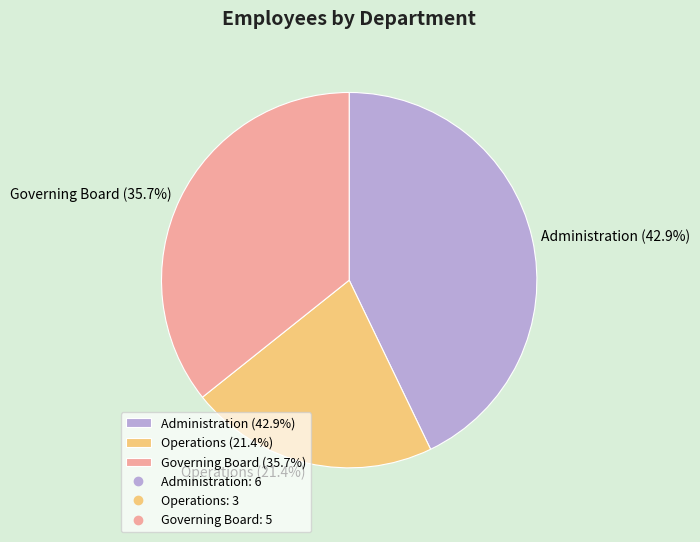

Which slice is the largest?

Administration